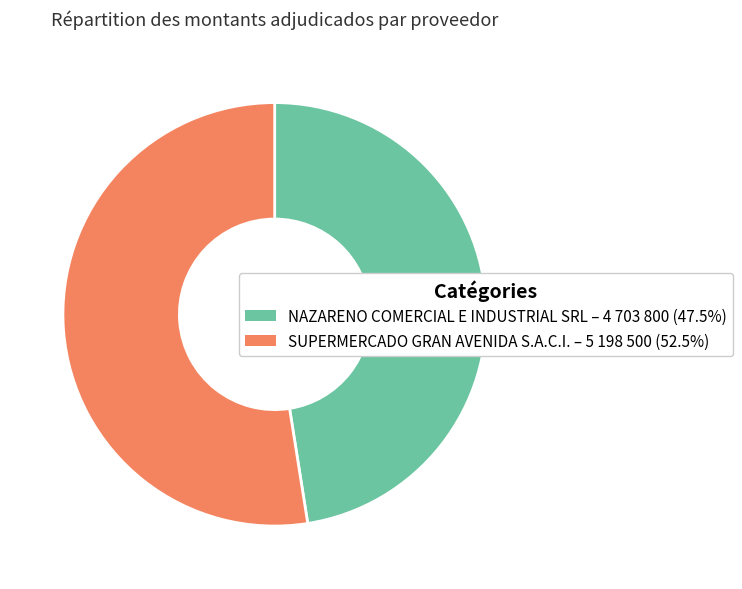

Does SUPERMERCADO GRAN AVENIDA S.A.C.I. account for over 50% of the chart?

Yes